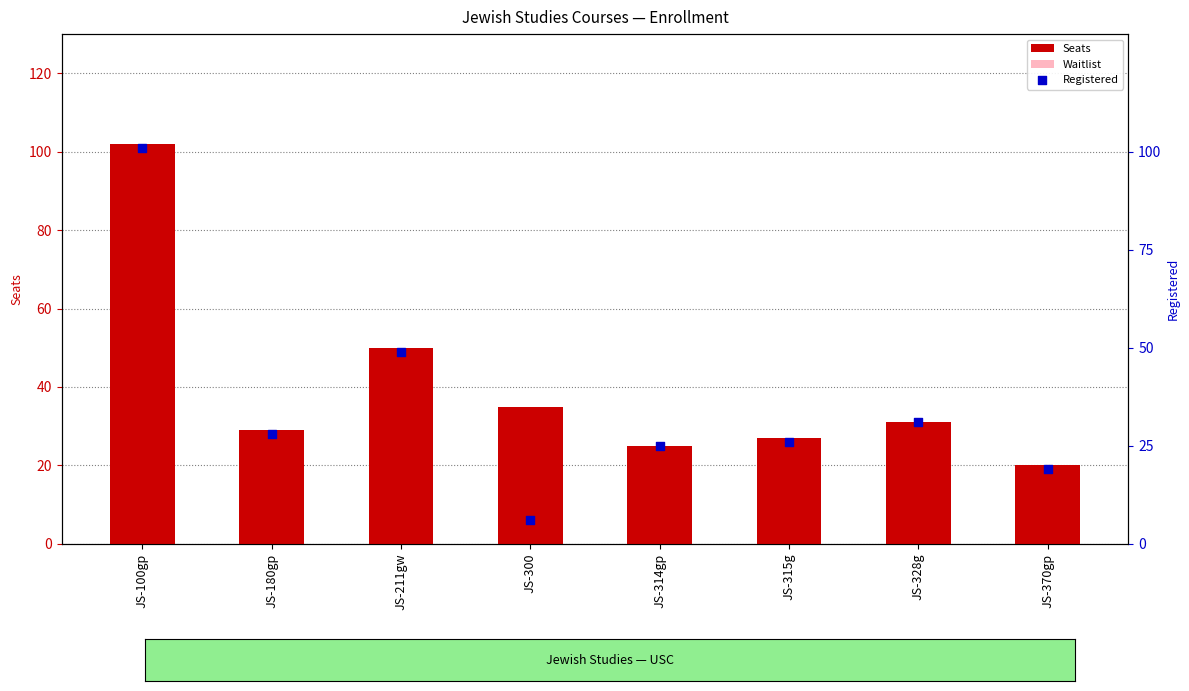

At how many categories does at least one series exceed 19?

8